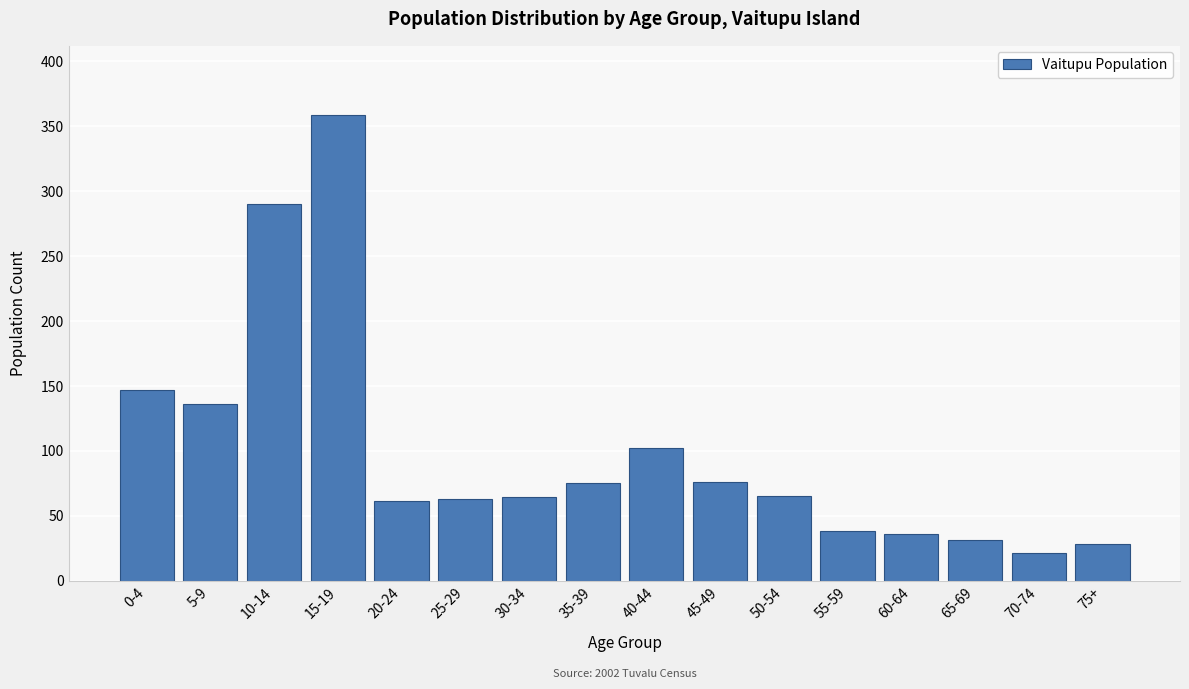

Between 15-19 and 75+, which is larger?

15-19